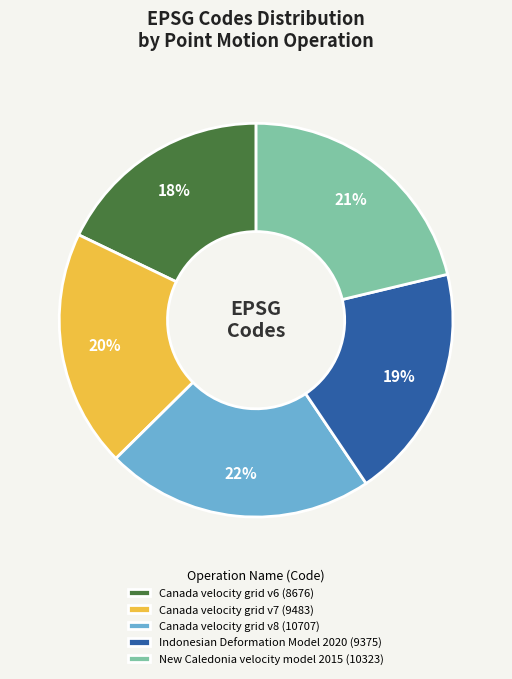

How many slices are in this pie chart?

5